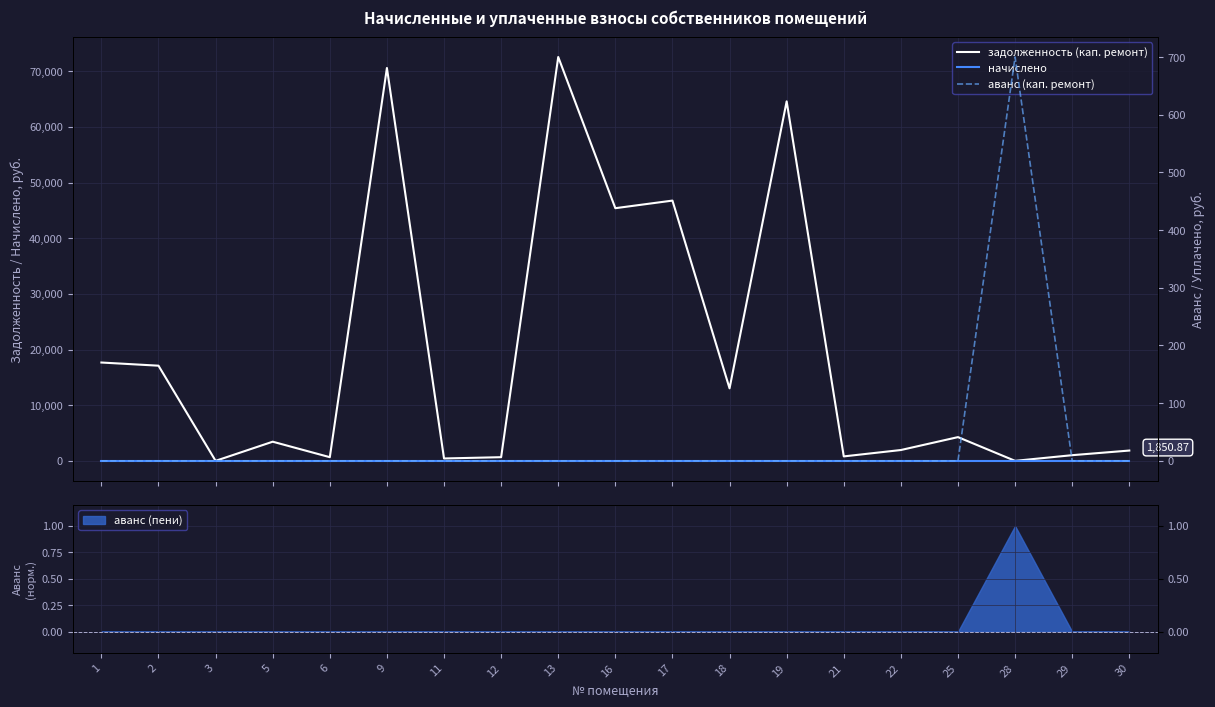

Reading right to left, transcribe all the data shown in this chart.

задолженность (кап. ремонт): 1850.9	1018.8	0.0	4264.1	1945.2	799.8	64587.2	13026.1	46756.1	45391.7	72552.5	659.6	426.4	70577.4	659.6	3440.5	0.0	17095.4	17665.4
начислено: 0.0	0.0	0.0	0.0	0.0	0.0	0.0	0.0	0.0	0.0	0.0	0.0	0.0	0.0	0.0	0.0	0.0	0.0	0.0
аванс (кап. ремонт): 0.0	0.0	700.0	0.0	0.0	0.0	0.0	0.0	0.0	0.0	0.0	0.0	0.0	0.0	0.0	0.0	0.0	0.0	0.0